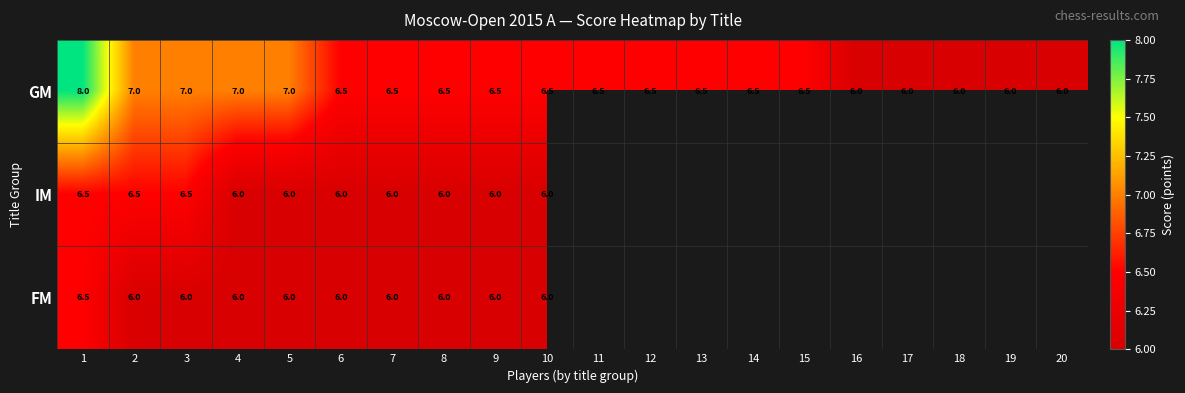

The IM series shows 9.3 at 10. True or false?

False